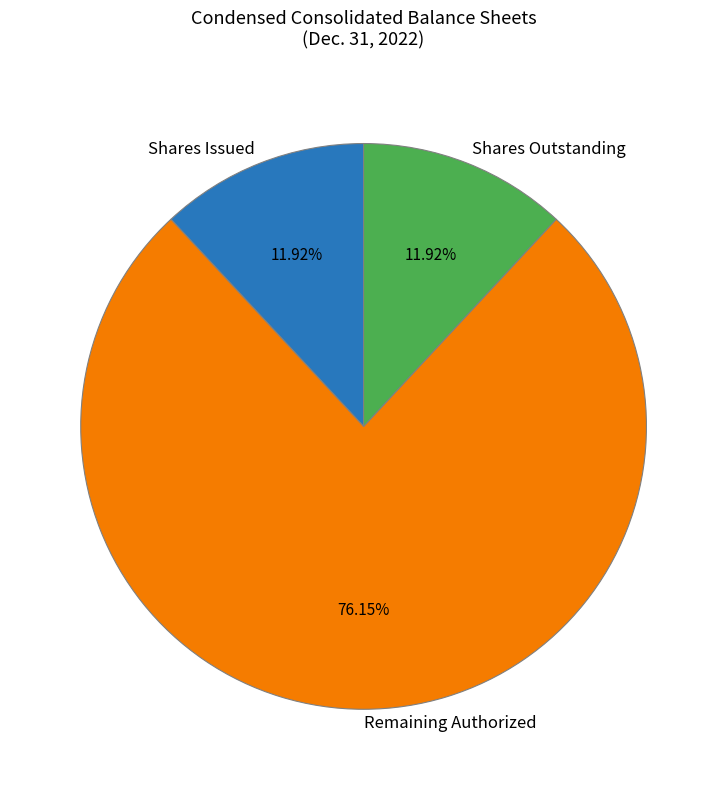

Which category has the biggest portion of the pie?

Remaining Authorized